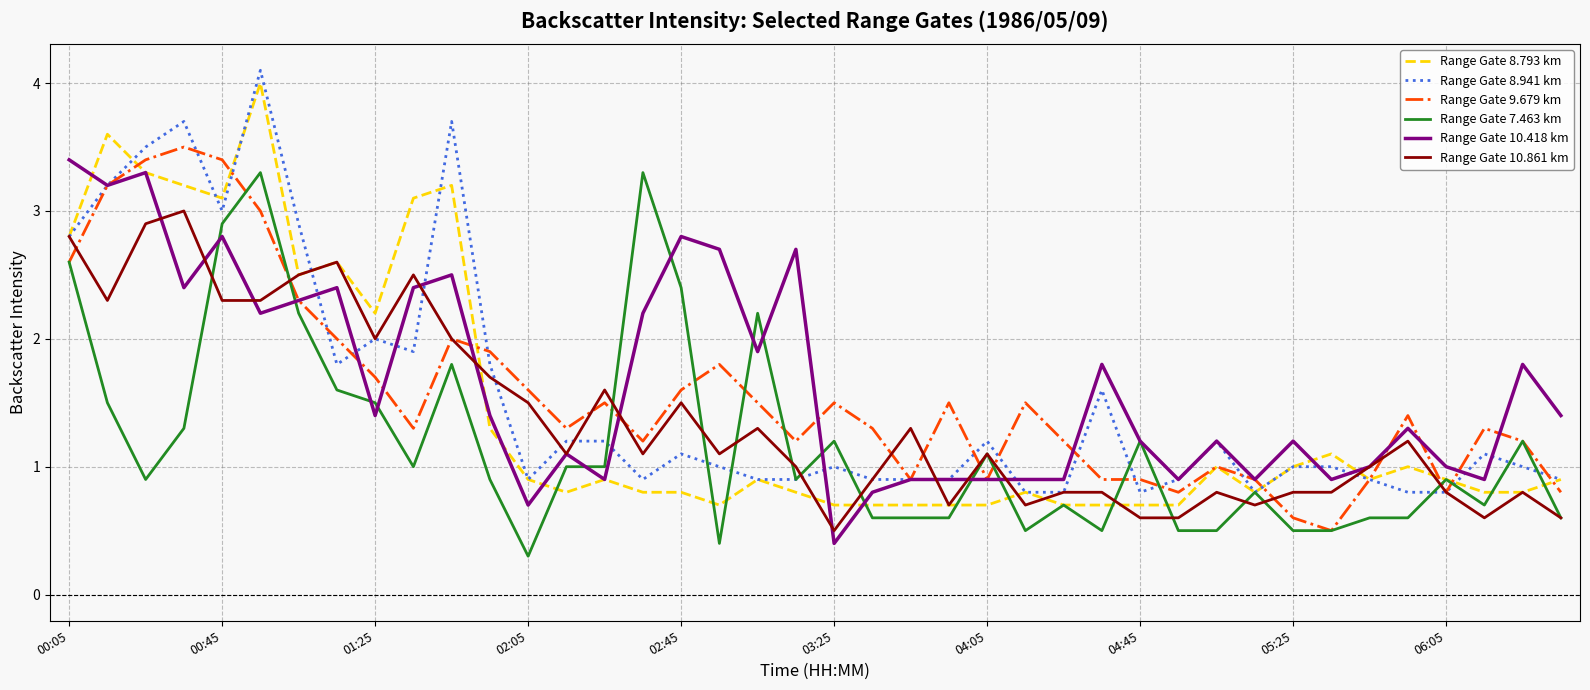

Which series has the largest total across all categories?

Range Gate 10.418 km